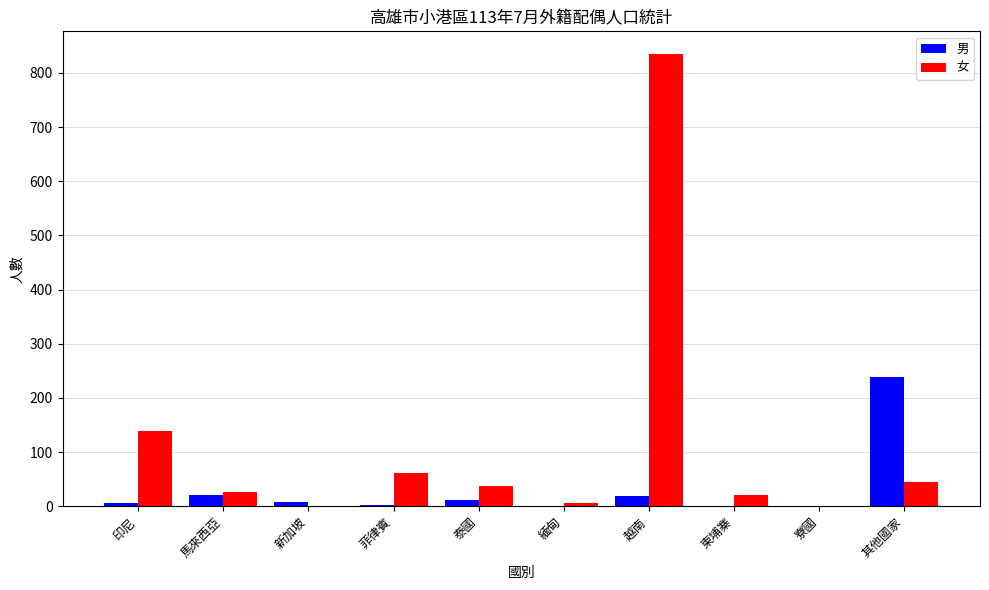

The 男 series shows 0 at 寮國. True or false?

True